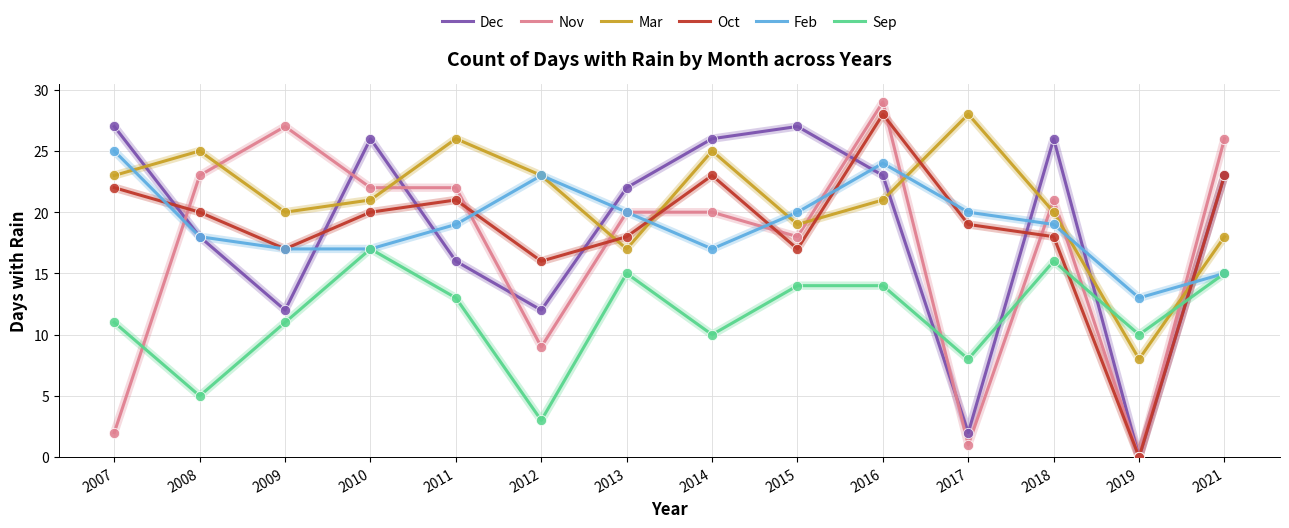

What are all the series names shown in the legend?

Dec, Nov, Mar, Oct, Feb, Sep